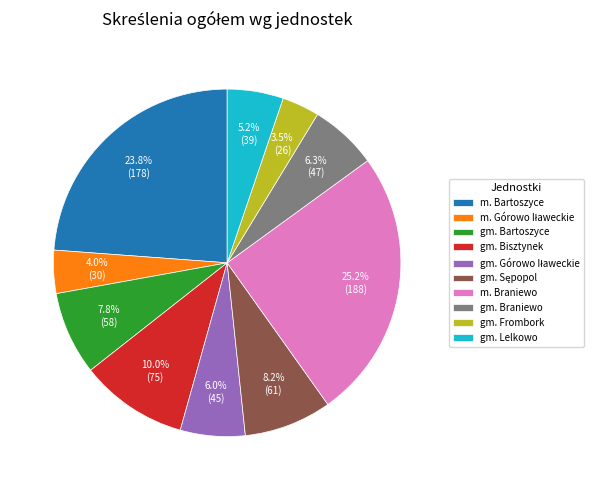

What is the total percentage of gm. Bisztynek and gm. Frombork?

13.5%